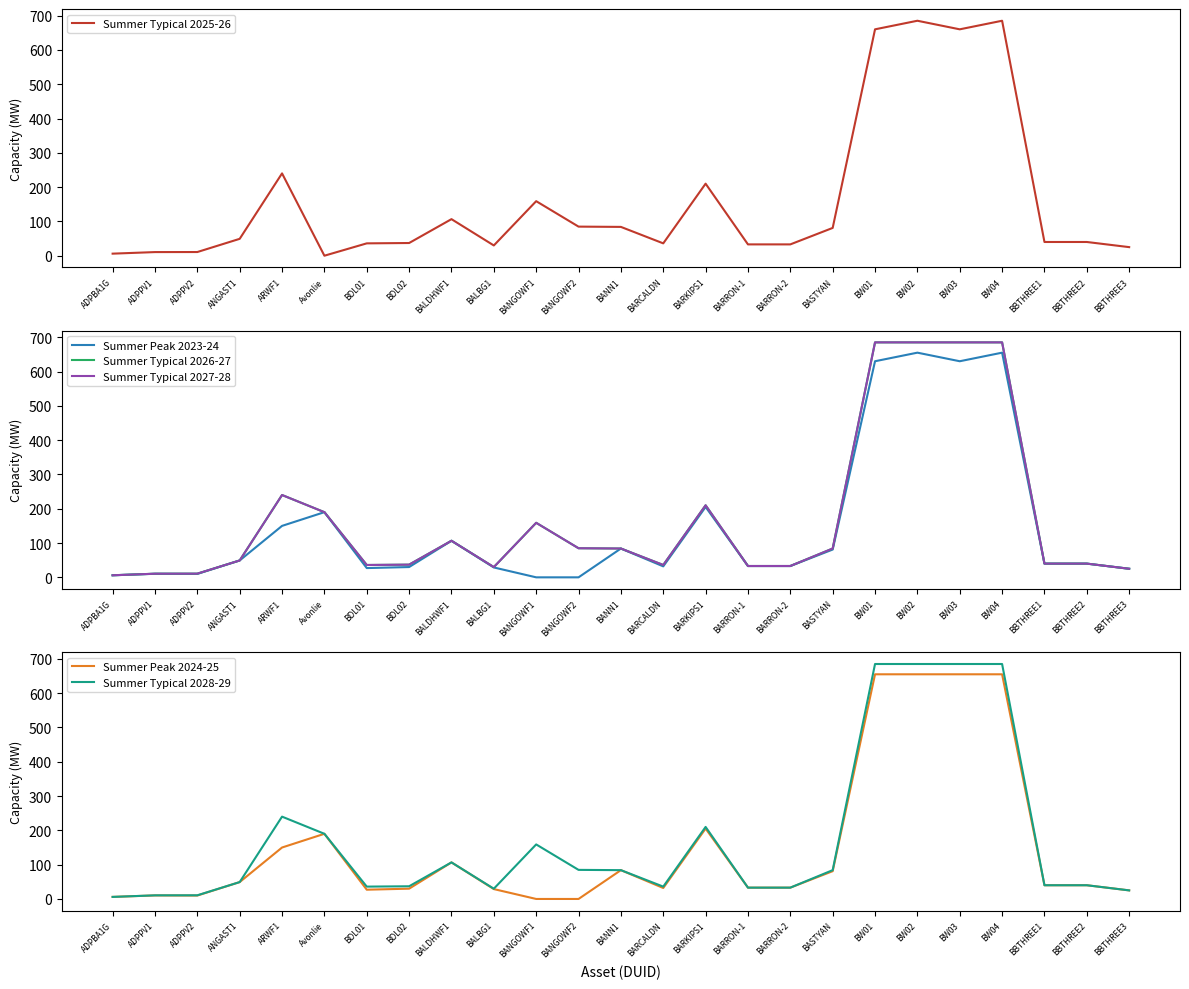

The Summer Peak 2023-24 series shows 30.0 at BDL02. True or false?

True